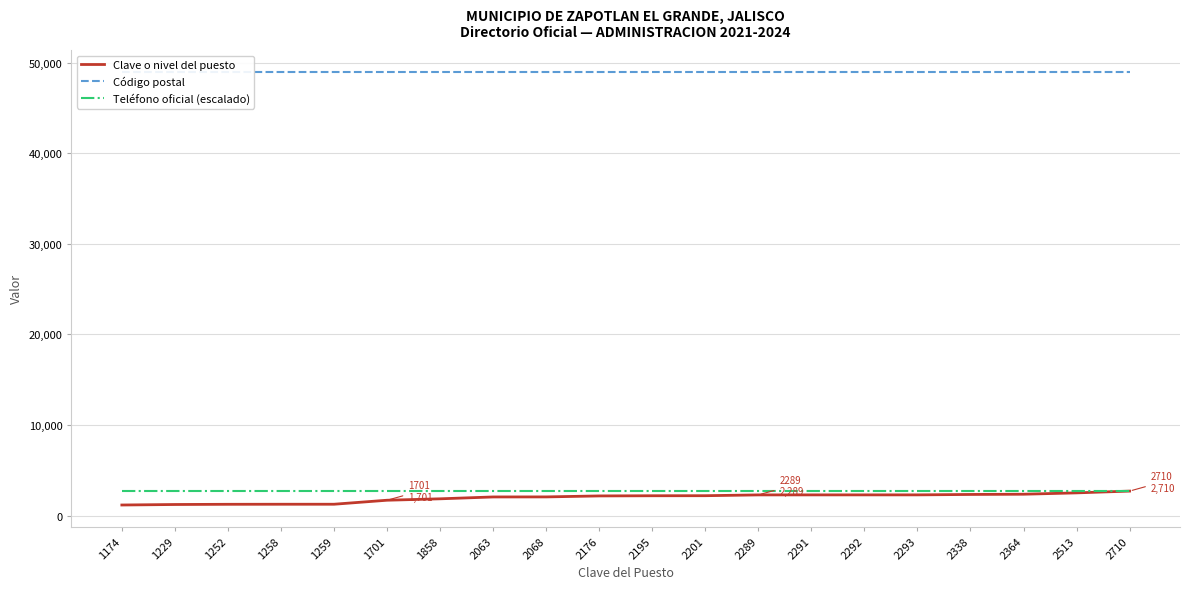

At which category is the sum across all series the highest?

2710